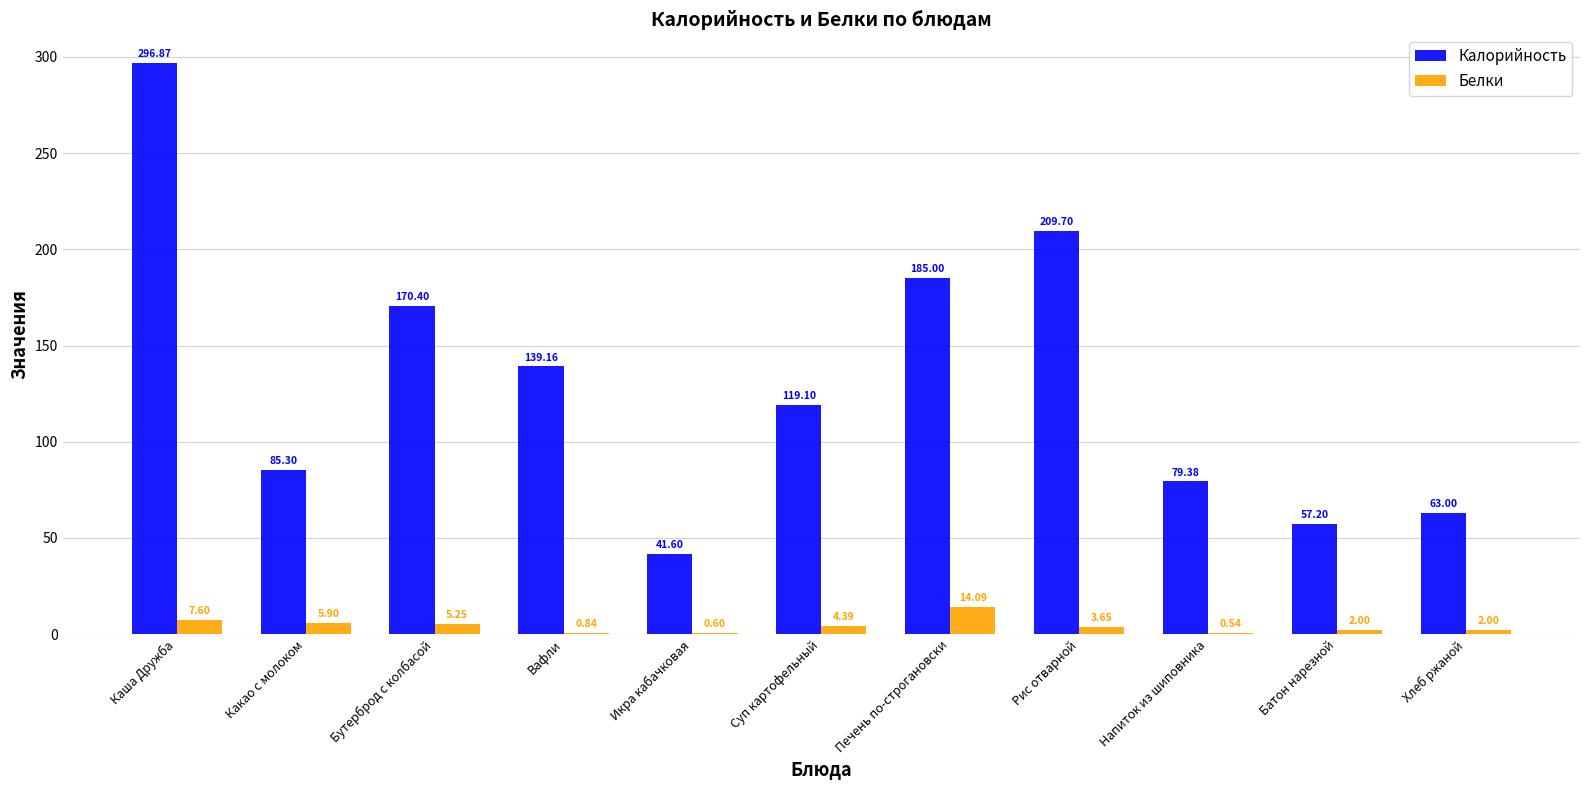

Where does the Калорийность series first go above 119?

Каша Дружба